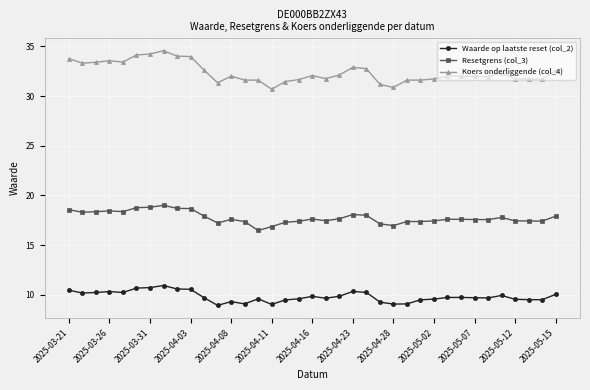

Which series has the largest range (max minus min)?

Koers onderliggende (col_4)